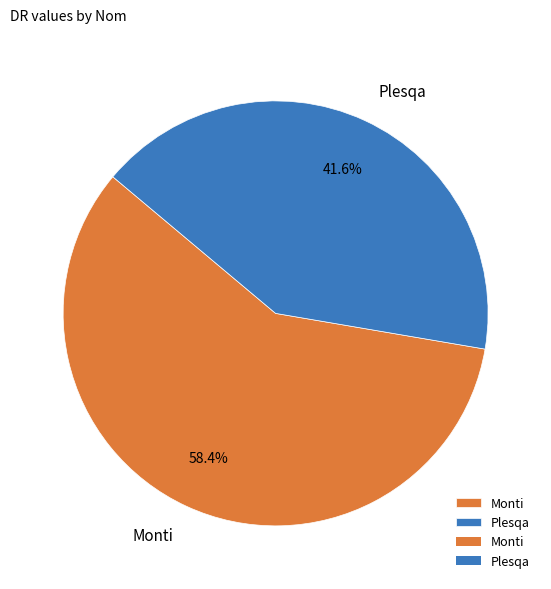

Count the number of slices in the pie.

2